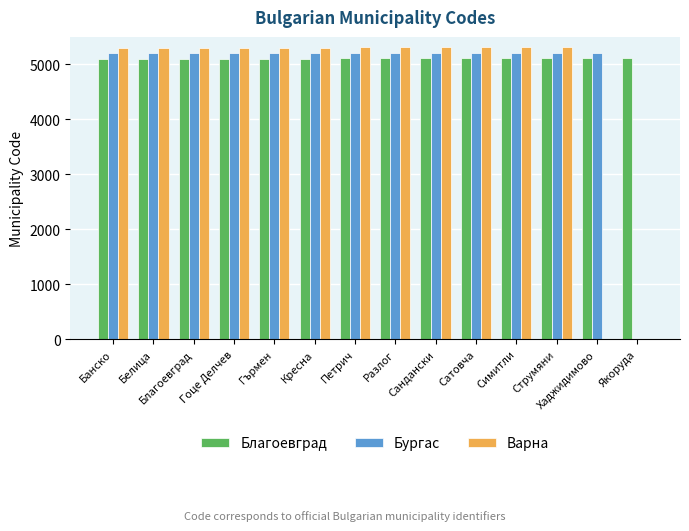

True or false: Благоевград has a value of 8524 at Благоевград.

False